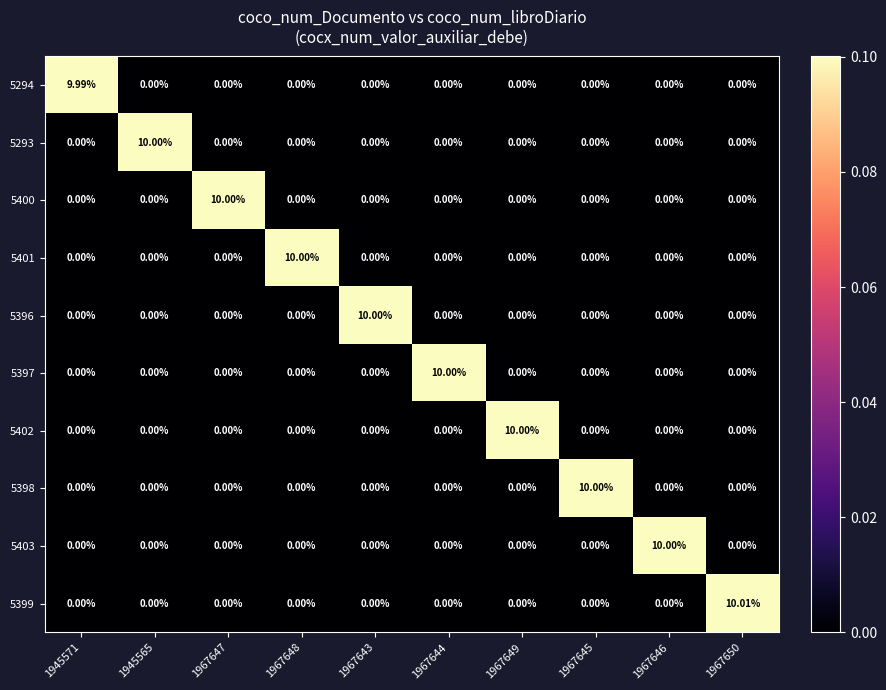

What is the spread (max minus min) of values at 1967648?

10.0